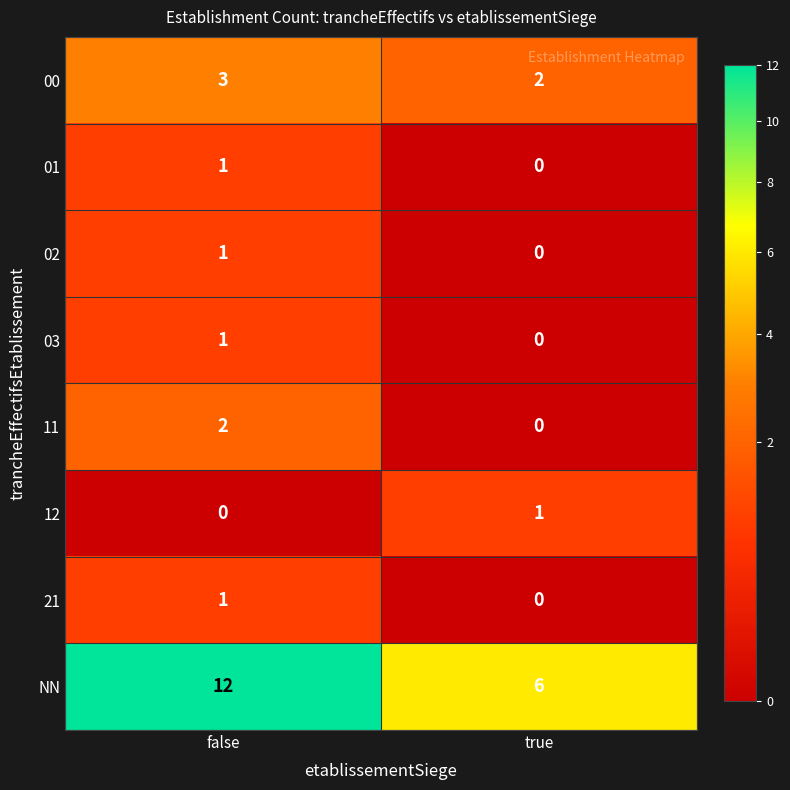

How many distinct data groups are displayed?

8